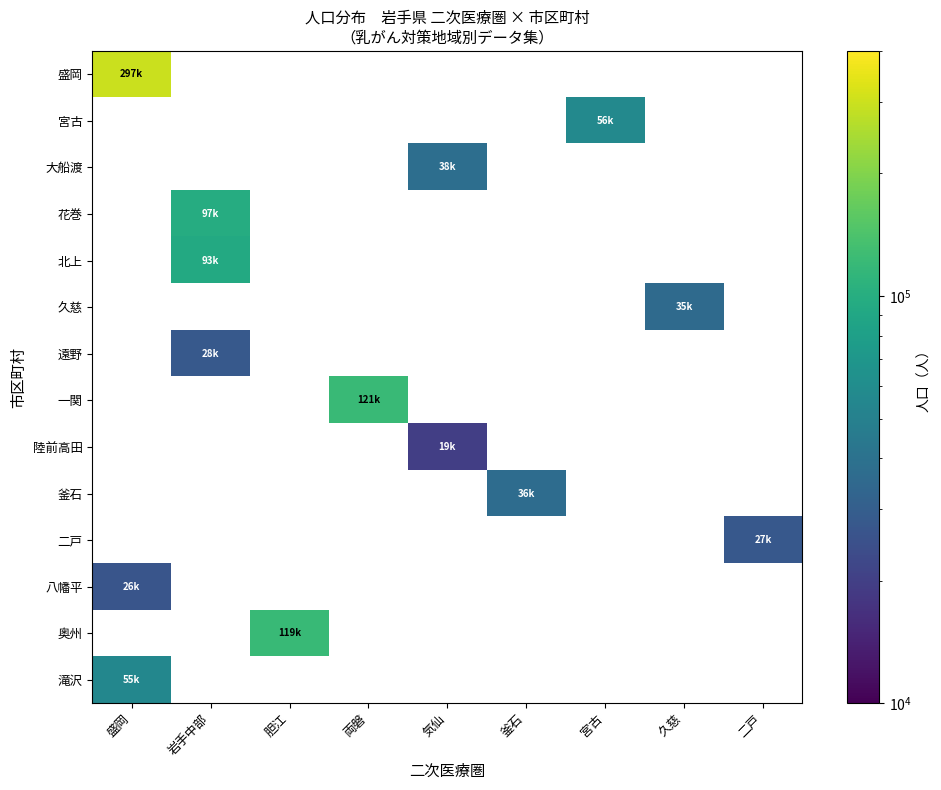

Which has a higher value, 気仙 or 両磐?

両磐